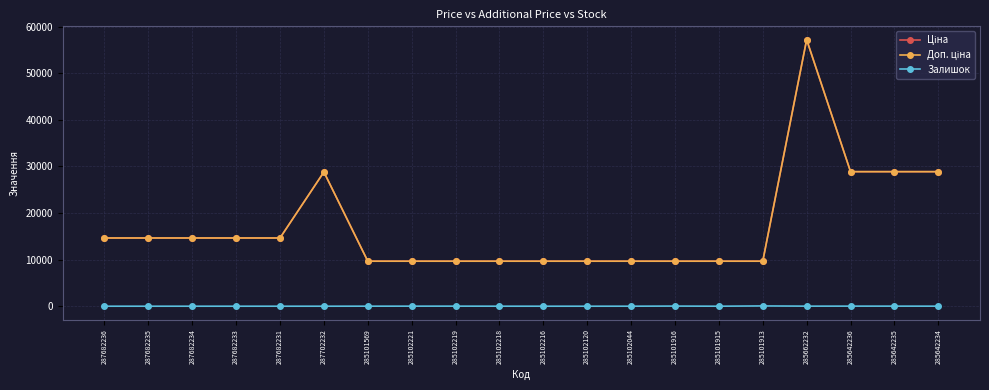

Is it true that Ціна equals 4037.2 at 285101915?

False